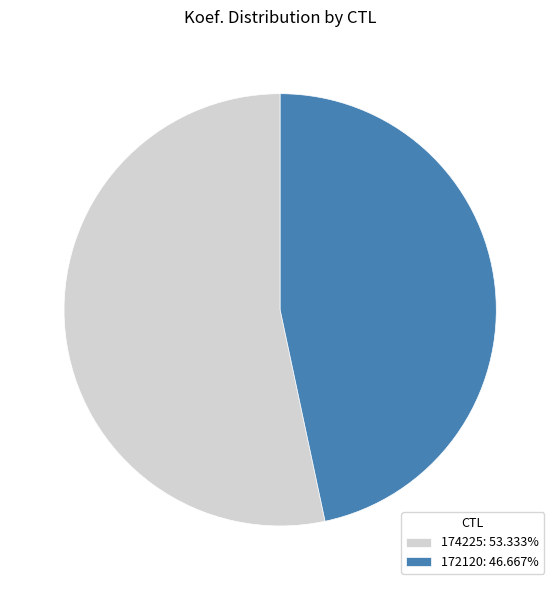

Is it true that 172120 is 57% of the pie?

False